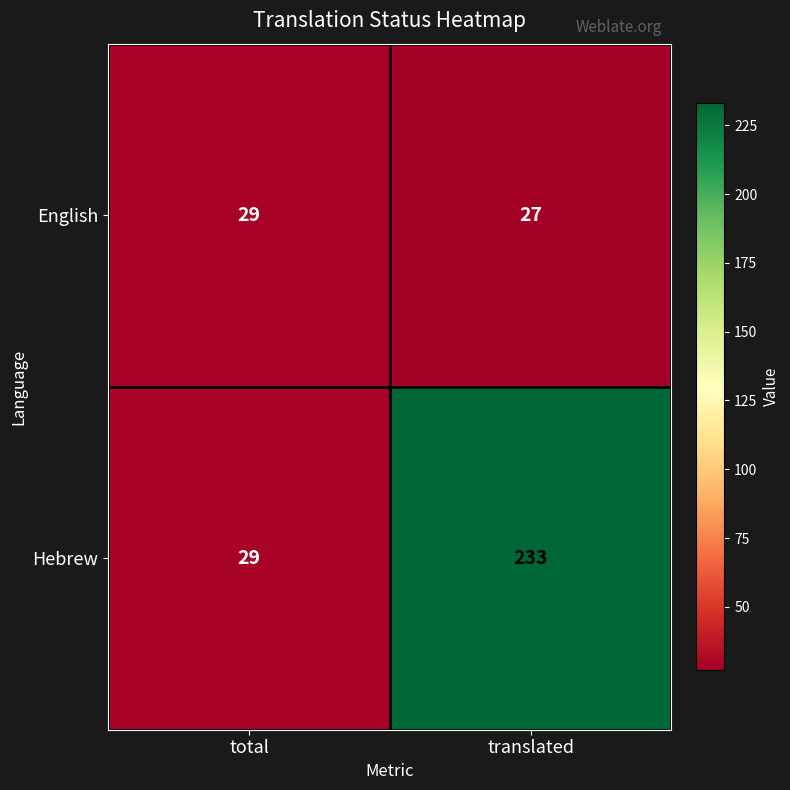

What is the difference between the Hebrew values at translated and total?

204